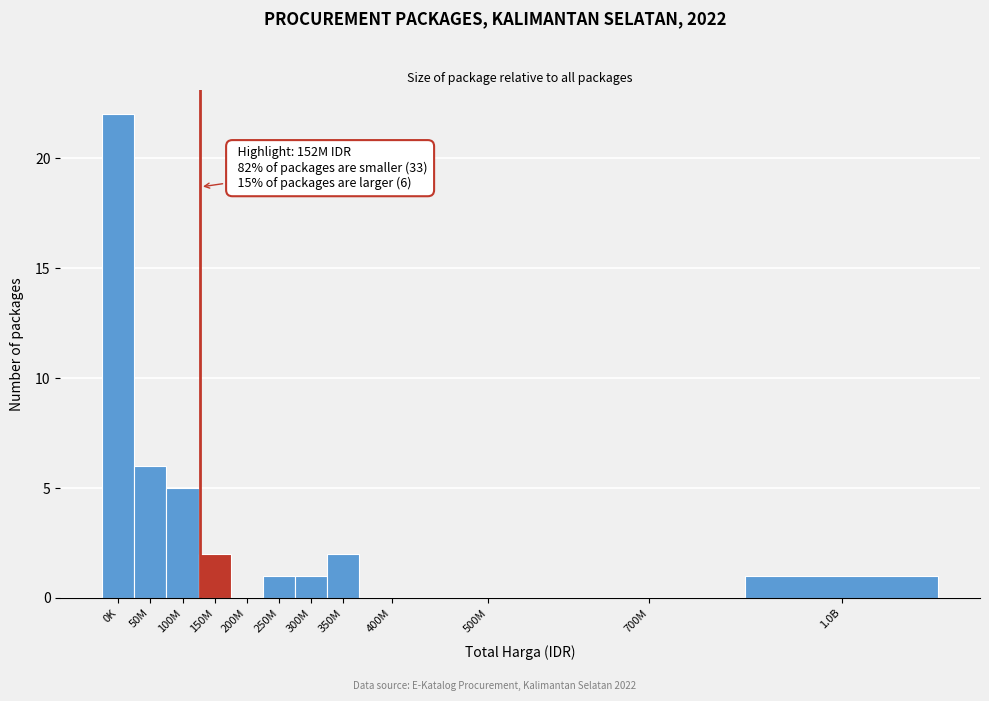

Reading left to right, transcribe all the data shown in this chart.

0K=22	50M=6	100M=5	150M=2	200M=0	250M=1	300M=1	350M=2	400M=0	500M=0	700M=0	1.0B=1